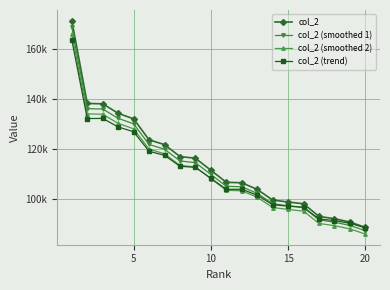

Reading right to left, transcribe all the data shown in this chart.

col_2: 88869.0	90996.0	92332.0	93236.0	98291.0	99003.0	99793.0	104025.0	106677.0	106864.0	111681.0	116463.0	117140.0	121911.0	123819.0	132185.0	134410.0	138183.0	138336.0	171384.0
col_2 (smoothed 1): 87536.0	89631.1	90947.0	91837.5	96816.6	97518.0	98296.1	102464.6	105076.8	105261.0	110005.8	114716.1	115382.9	120082.3	121961.7	130202.2	132393.9	136110.3	136261.0	168813.2
col_2 (smoothed 2): 86202.9	88266.1	89562.0	90438.9	95342.3	96032.9	96799.2	100904.2	103476.7	103658.1	108330.6	112969.1	113625.8	118253.7	120104.4	128219.4	130377.7	134037.5	134185.9	166242.5
col_2 (trend): 88669.9	90501.2	91577.1	92240.4	96867.9	97347.9	97902.3	101743.9	104076.5	104055.1	108455.4	112822.2	113268.7	117625.0	119247.1	127036.7	128961.5	132364.8	132310.9	163671.7